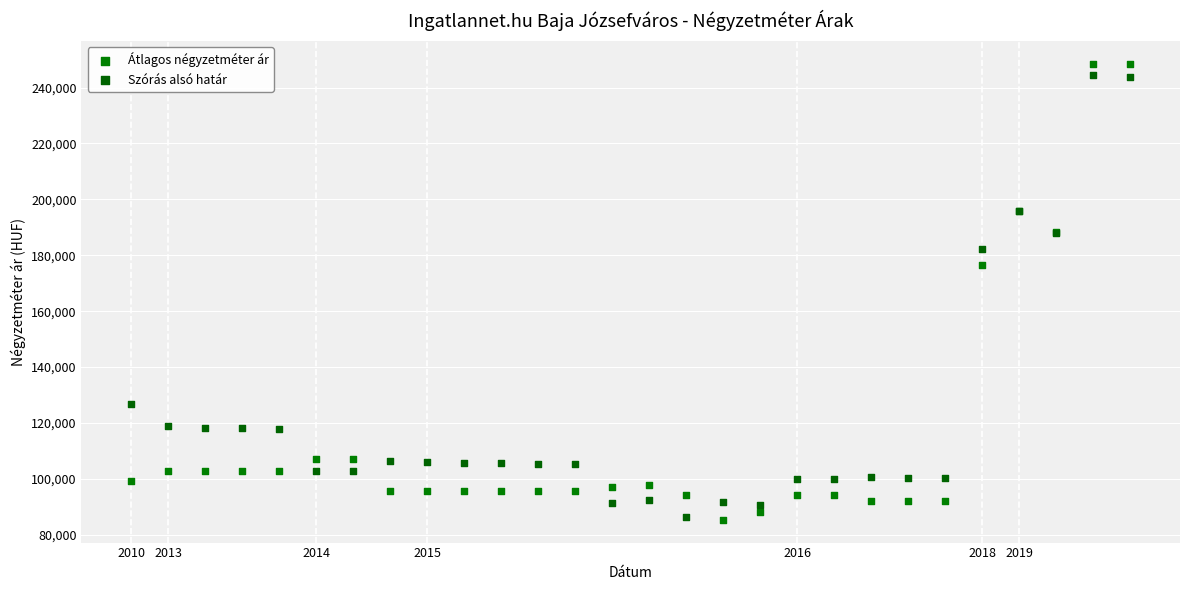

In the Átlagos négyzetméter ár series, what Y value is closest to 166916?

176470